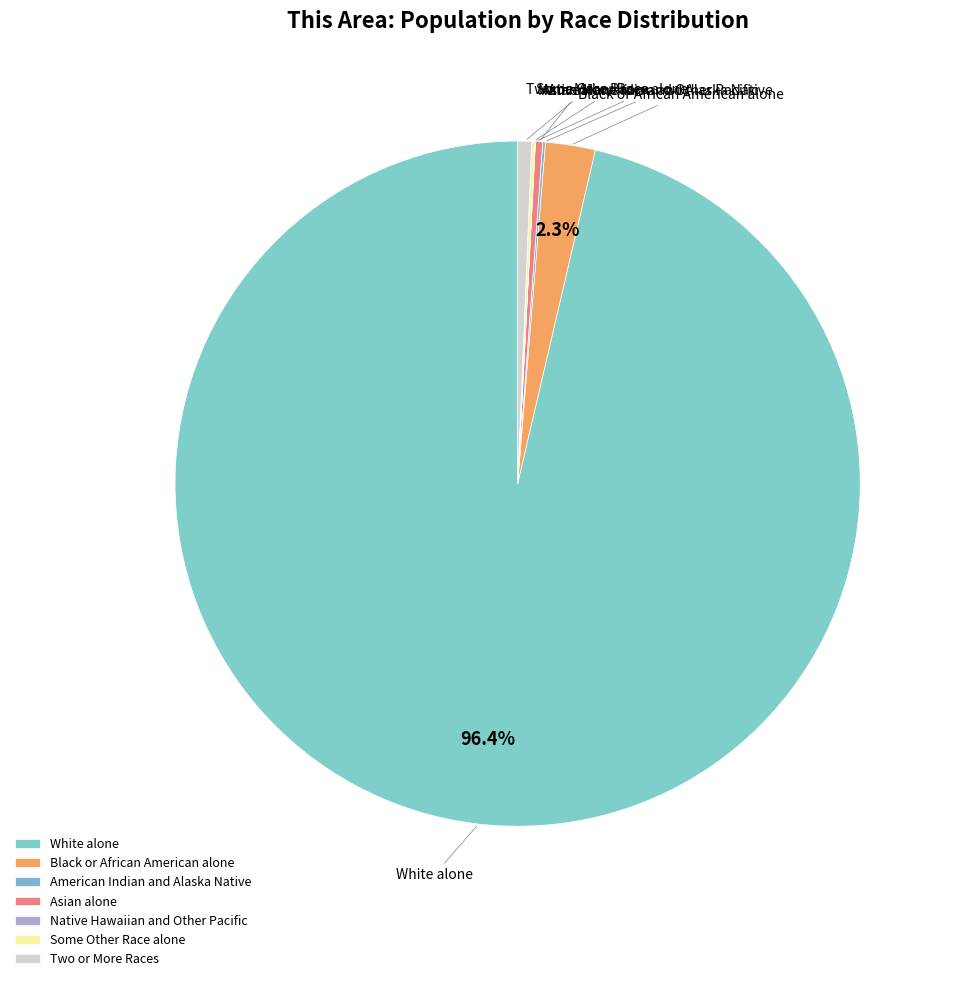

Which slice is the largest?

White alone